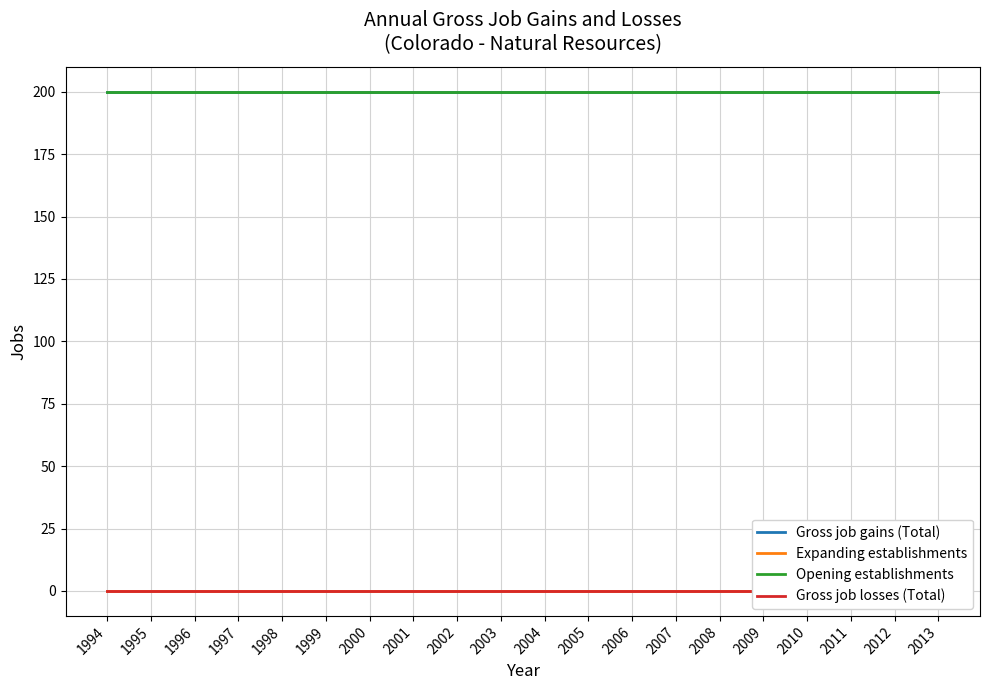

Between 2004 and 2005, which series saw the biggest shift?

Gross job gains (Total)